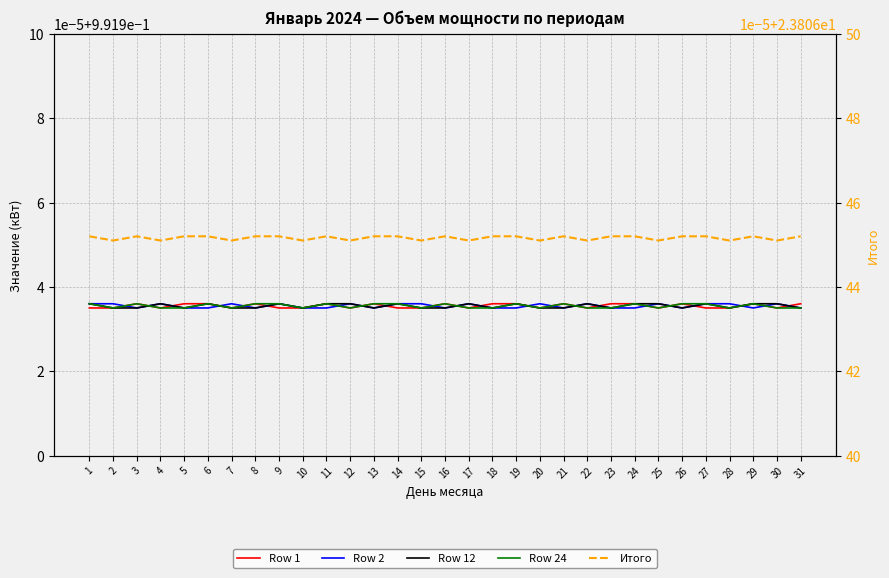

What are all the series names shown in the legend?

Row 1, Row 2, Row 12, Row 24, Итого